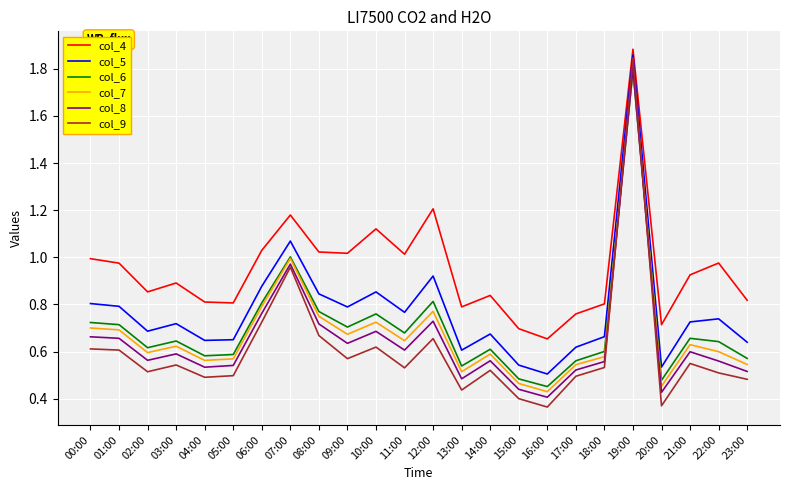

Which category has the highest value across all series?

19:00